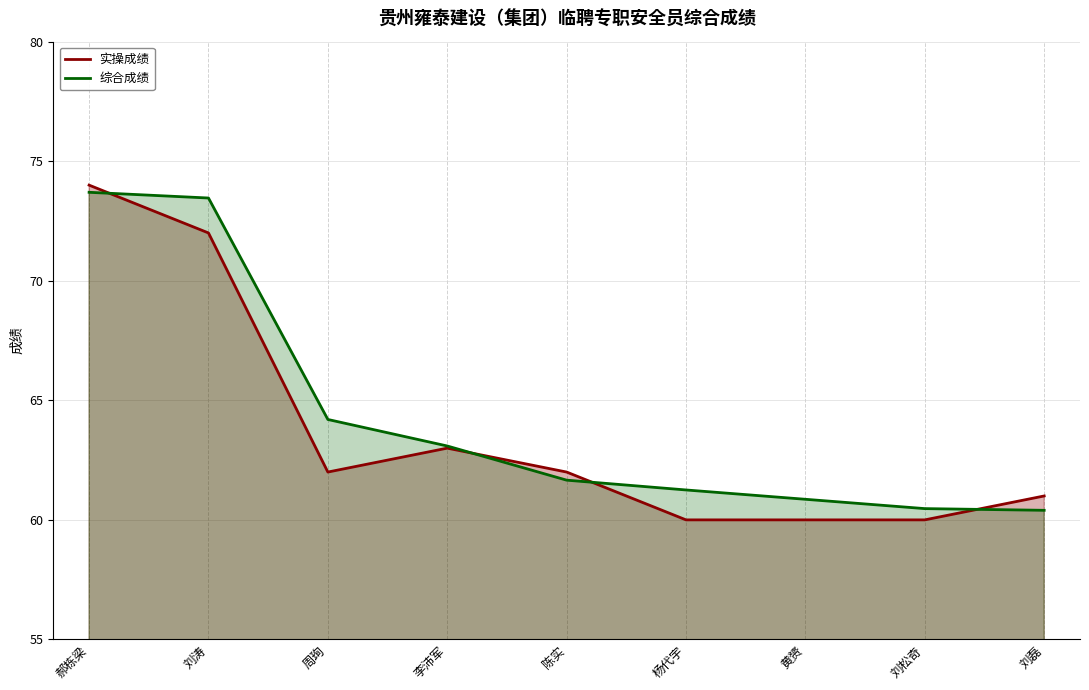

How many lines are shown in the chart?

2